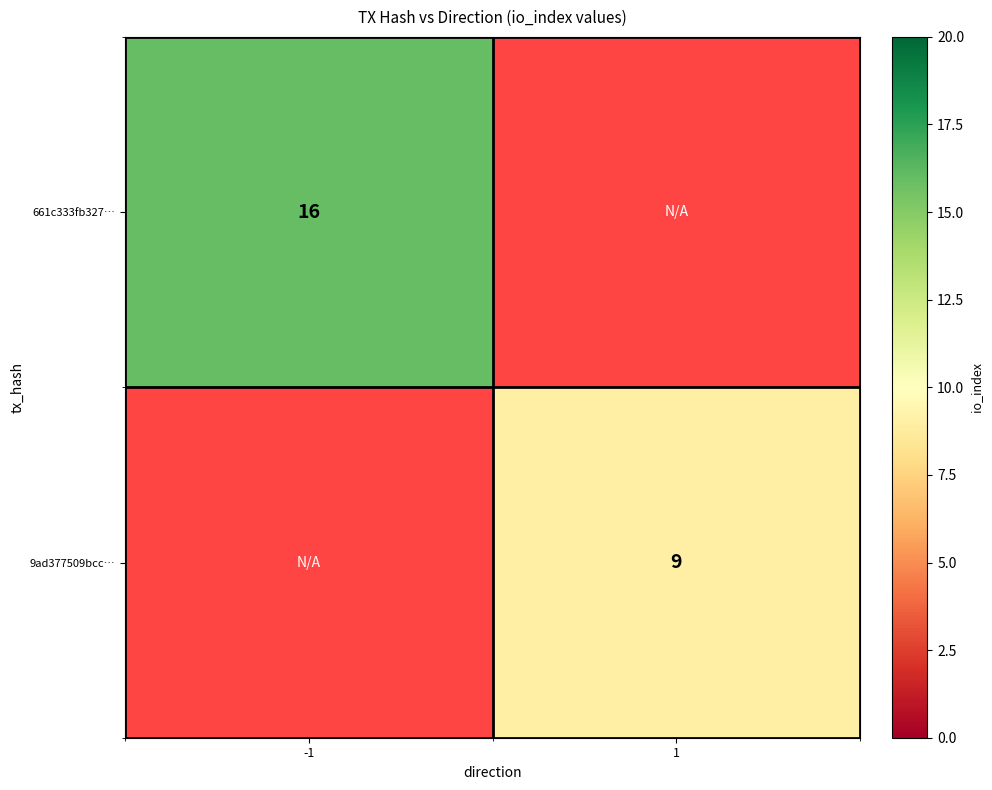

The value of 661c333fb327… at -1 is 16. True or false?

True